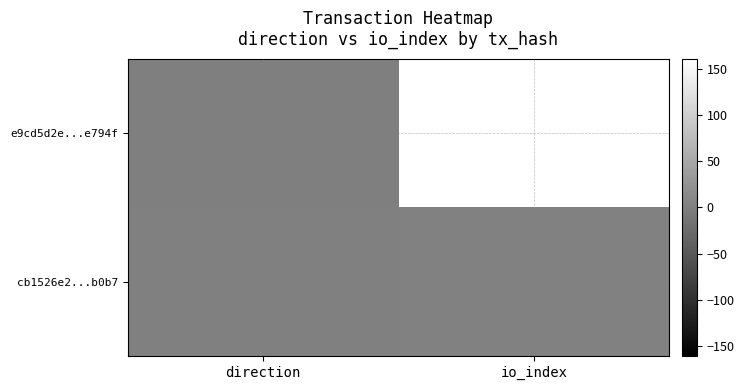

Reading left to right, what are all the values shown in this chart?

e9cd5d2e...e794f: direction=-1	io_index=161
cb1526e2...b0b7: direction=1	io_index=2